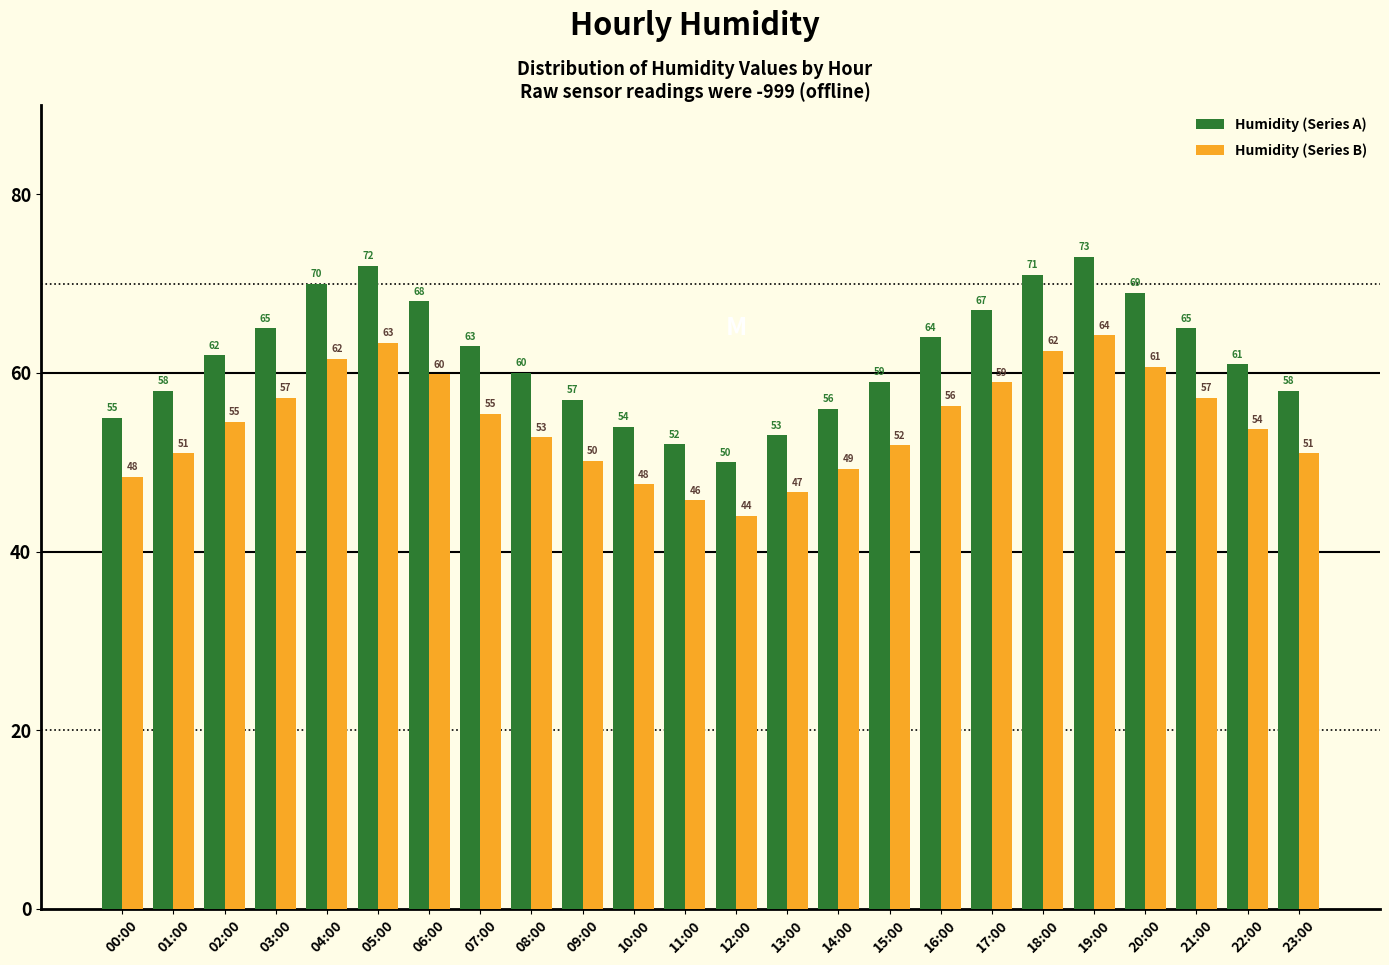

How many bars are there in each group?

2